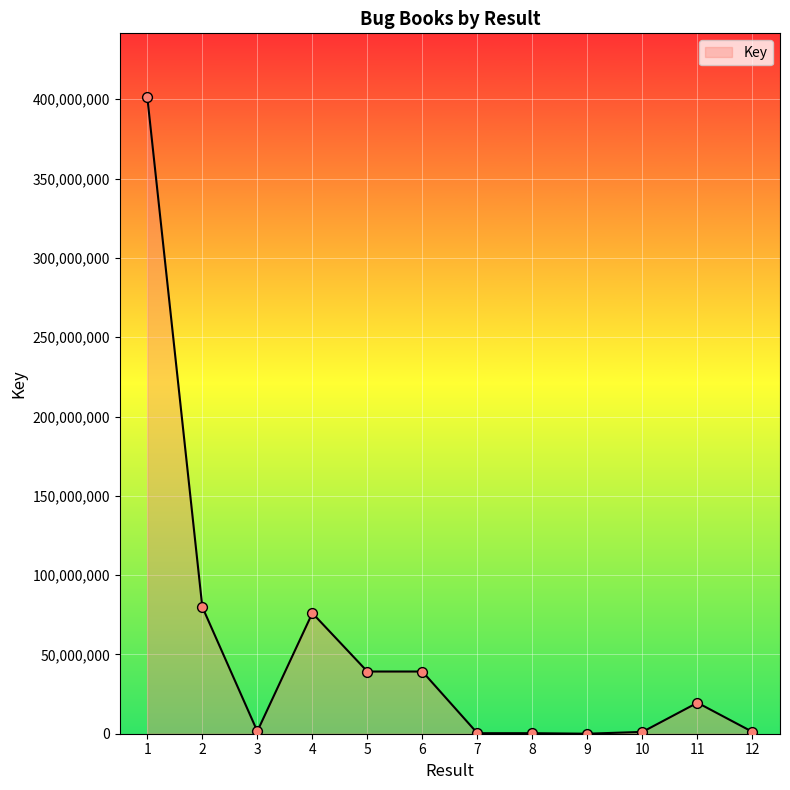

Between 4 and 12, which is larger?

4